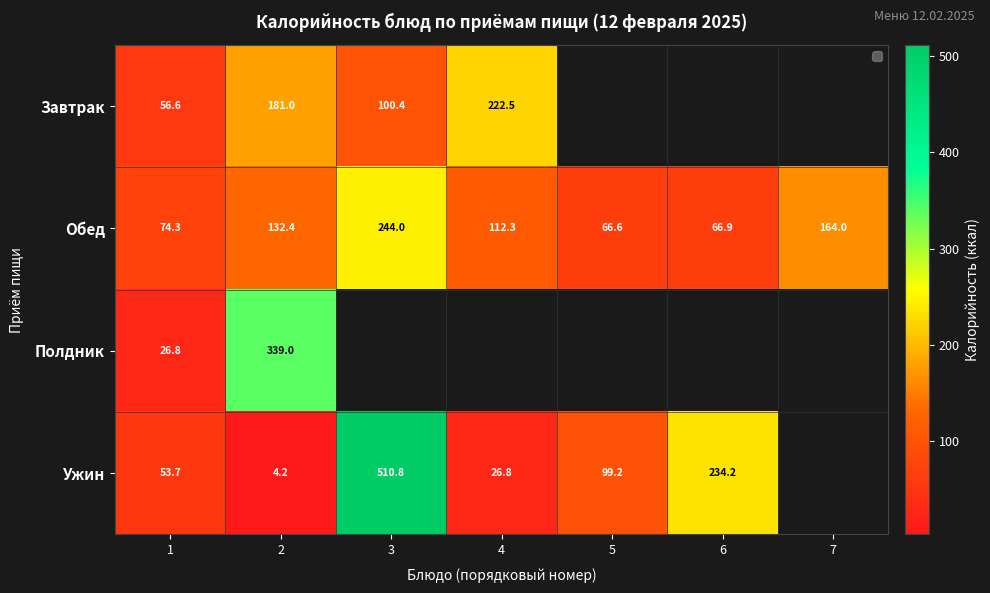

What is the sum of the Ужин values at 4 and 6?

261.0